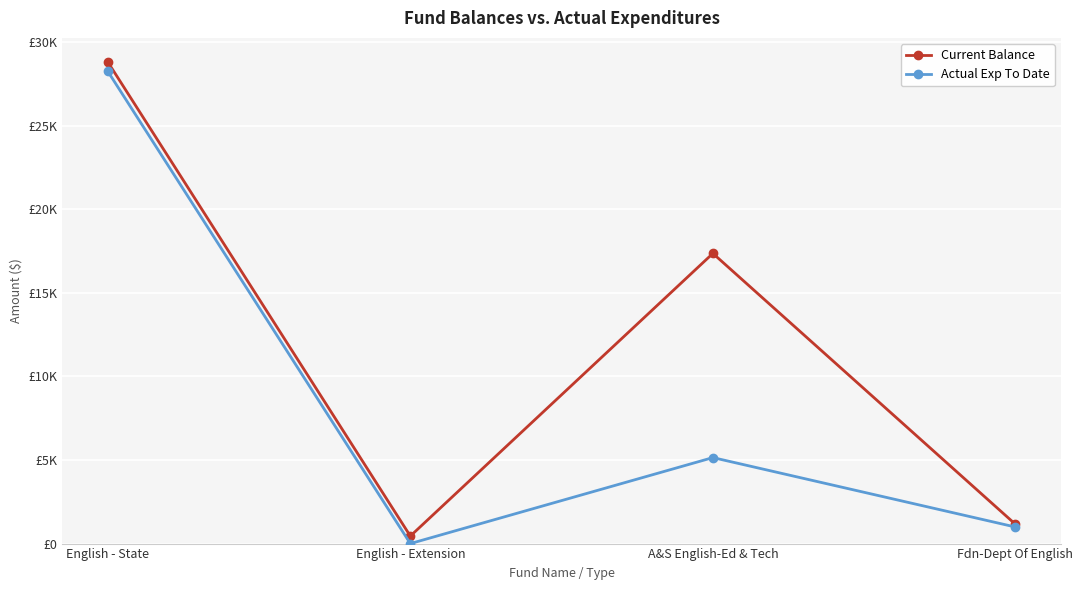

Does the chart have visible grid lines?

Yes